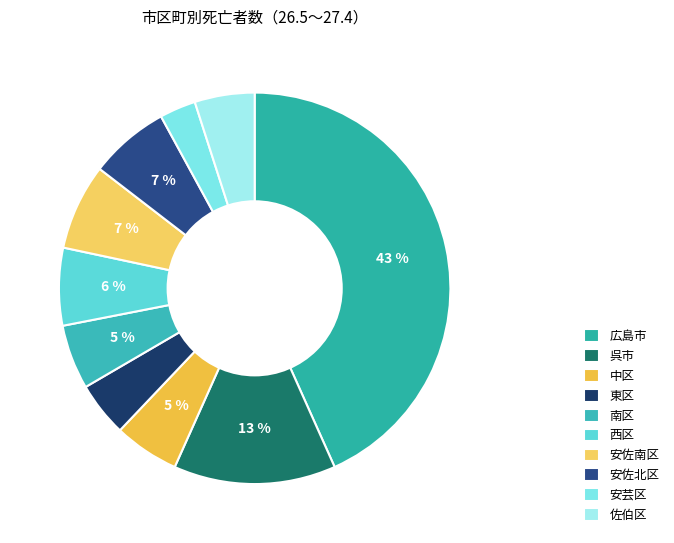

True or false: 中区 accounts for 1% of the total.

False